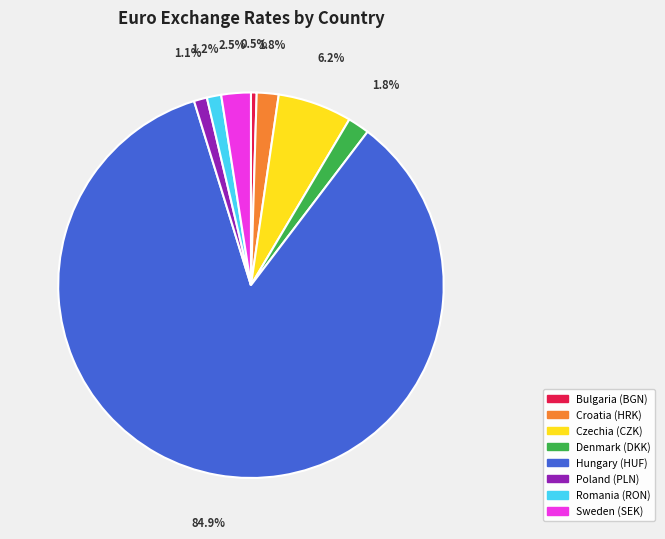

Which has a higher value, Czechia (CZK) or Romania (RON)?

Czechia (CZK)